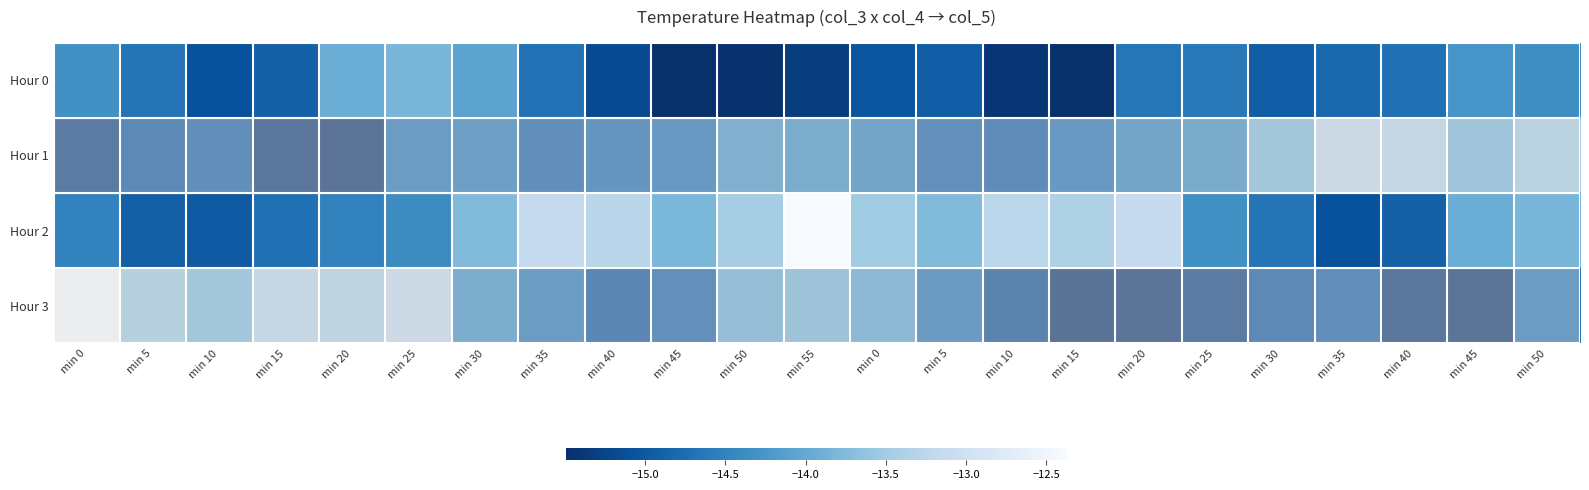

What is the maximum value shown in the chart?

-12.4